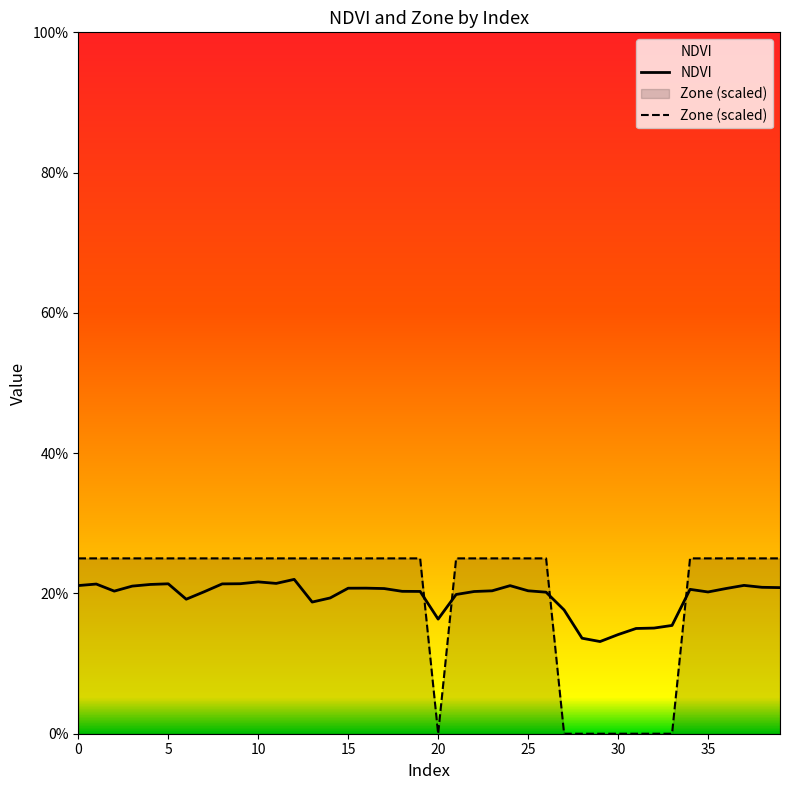

True or false: Zone has more than 1 interior local peaks.

False